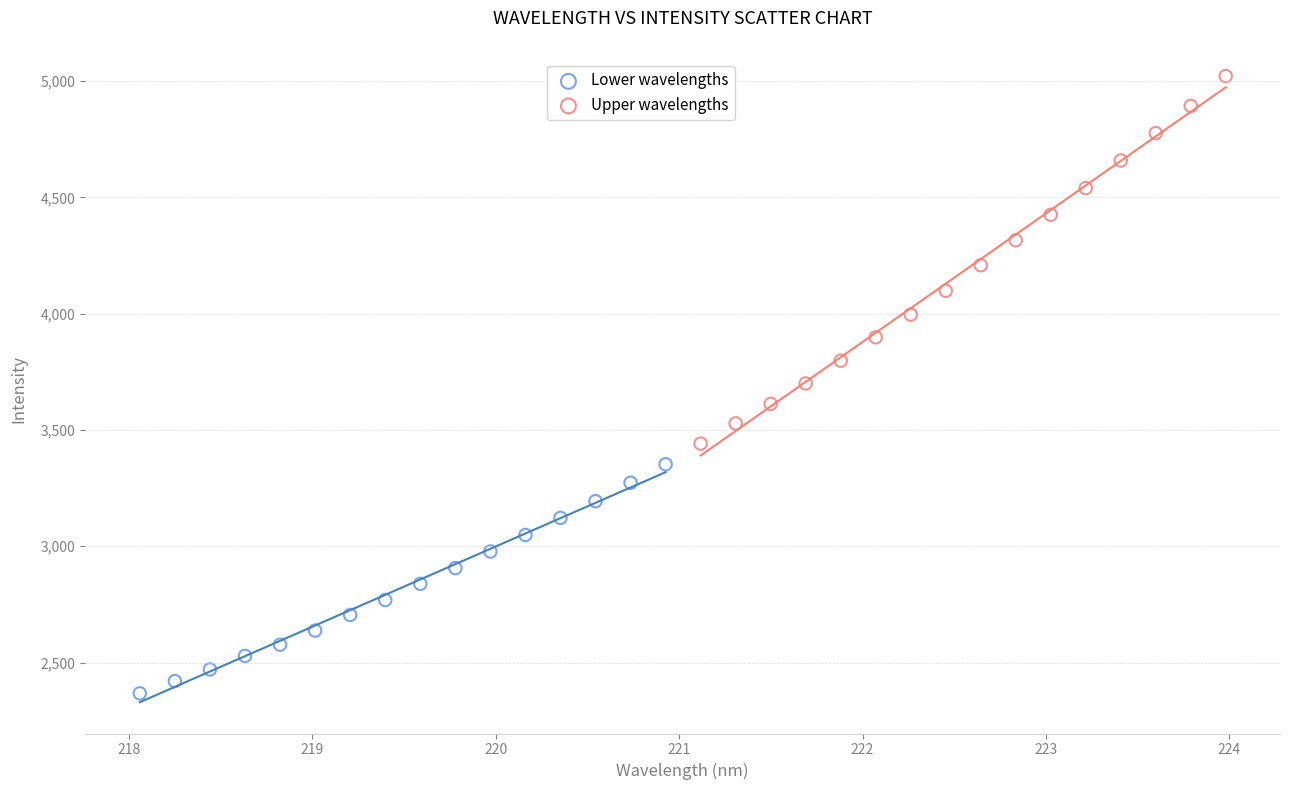

Which series reaches the maximum Y coordinate?

Upper wavelengths